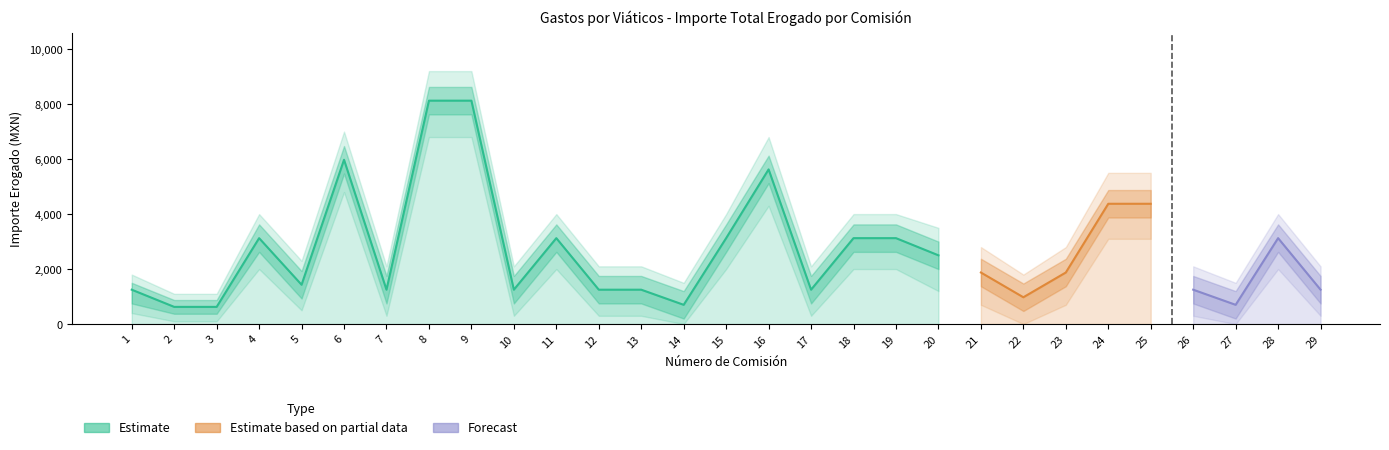

How many lines are shown in the chart?

3